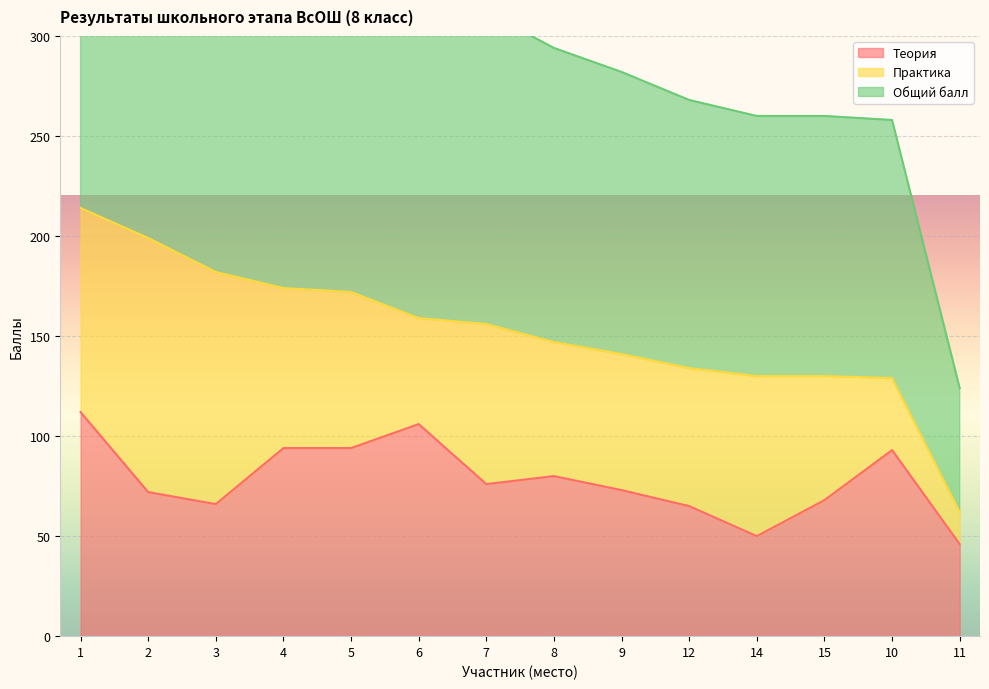

The Теория series shows 116 at 9. True or false?

False